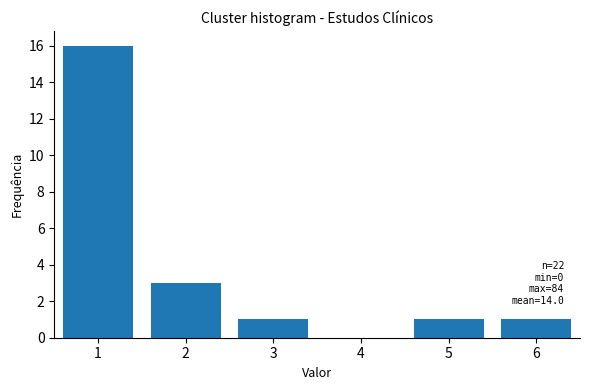

Reading left to right, list all the values displayed in this chart.

1=16	2=3	3=1	4=0	5=1	6=1